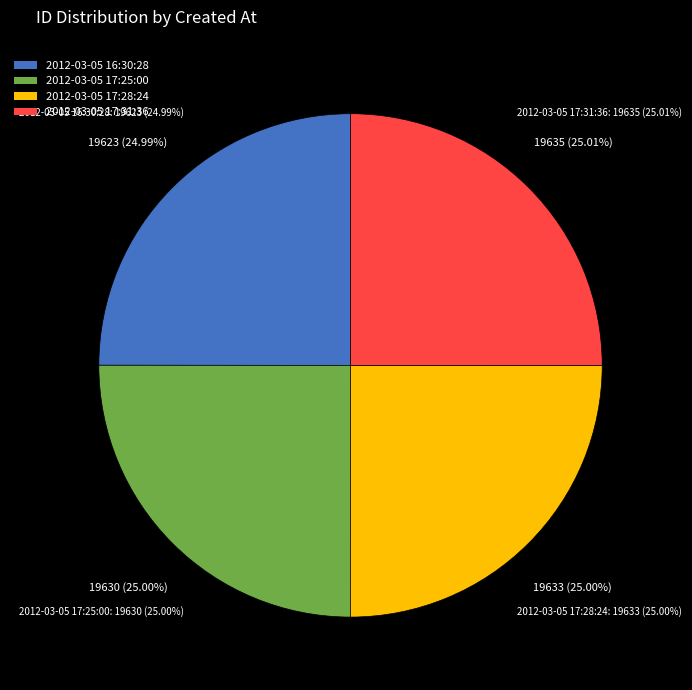

To the nearest percent, what portion does 2012-03-05 17:31:36 represent?

25%